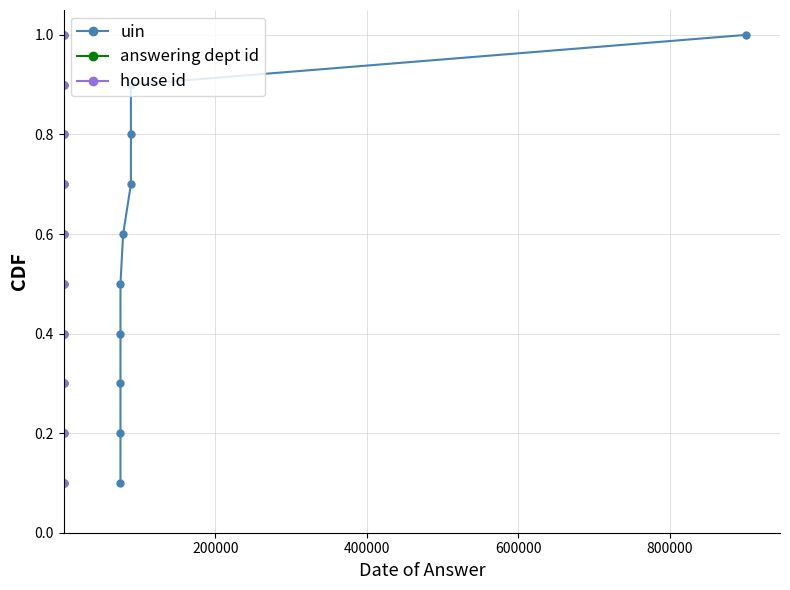

What is the highest value of the uin series?

1.0